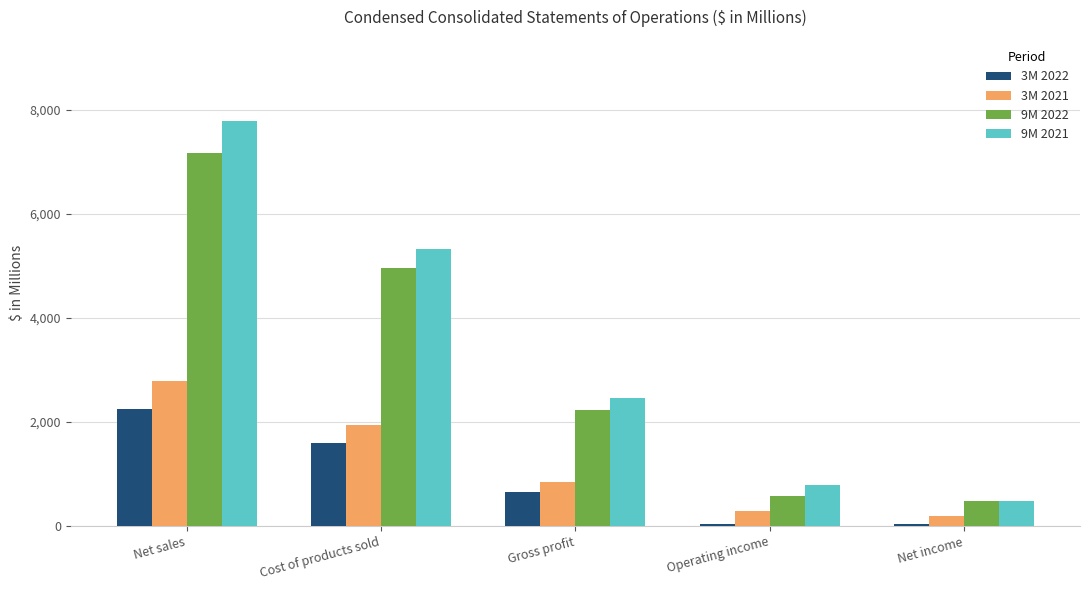

Between Net sales and Cost of products sold, which series saw the biggest shift?

9M 2021